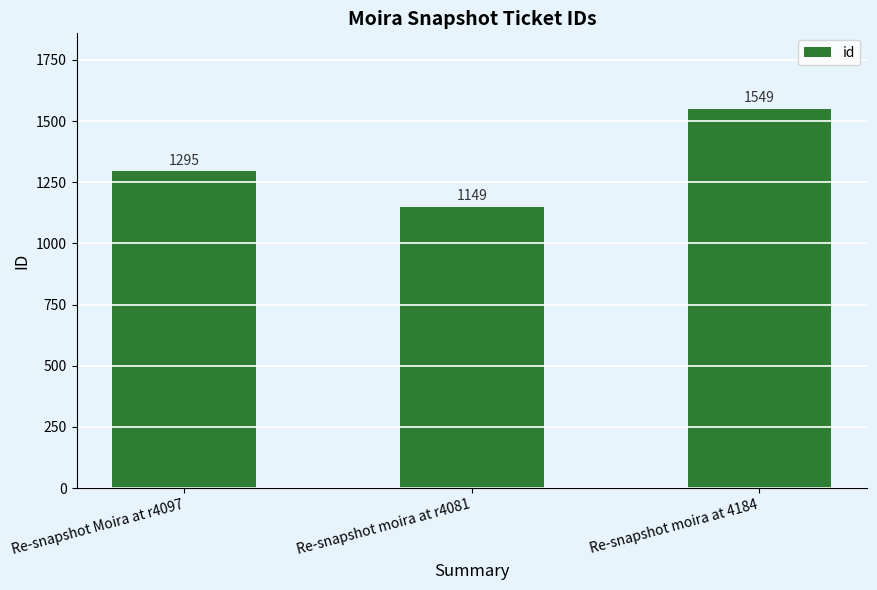

Which label corresponds to the largest value in the chart?

Re-snapshot moira at 4184